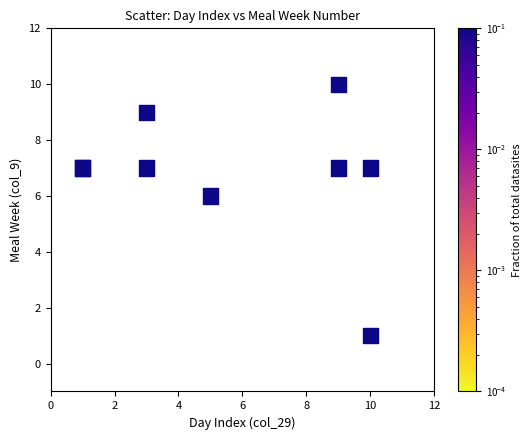

What Y value in the scatter plot is closest to 5?

6